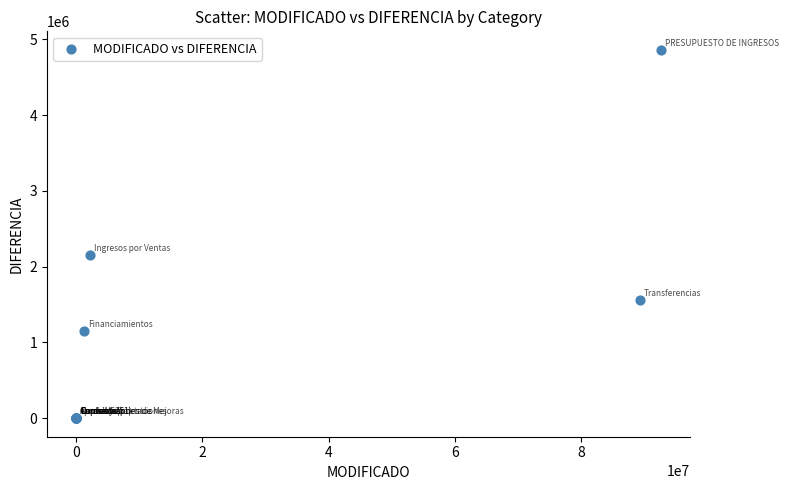

What Y value in the scatter plot is closest to 2430332?

2147906.4